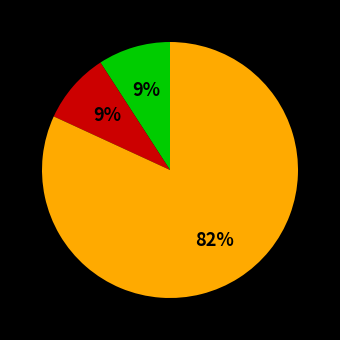

Is there a majority slice in this chart?

Yes